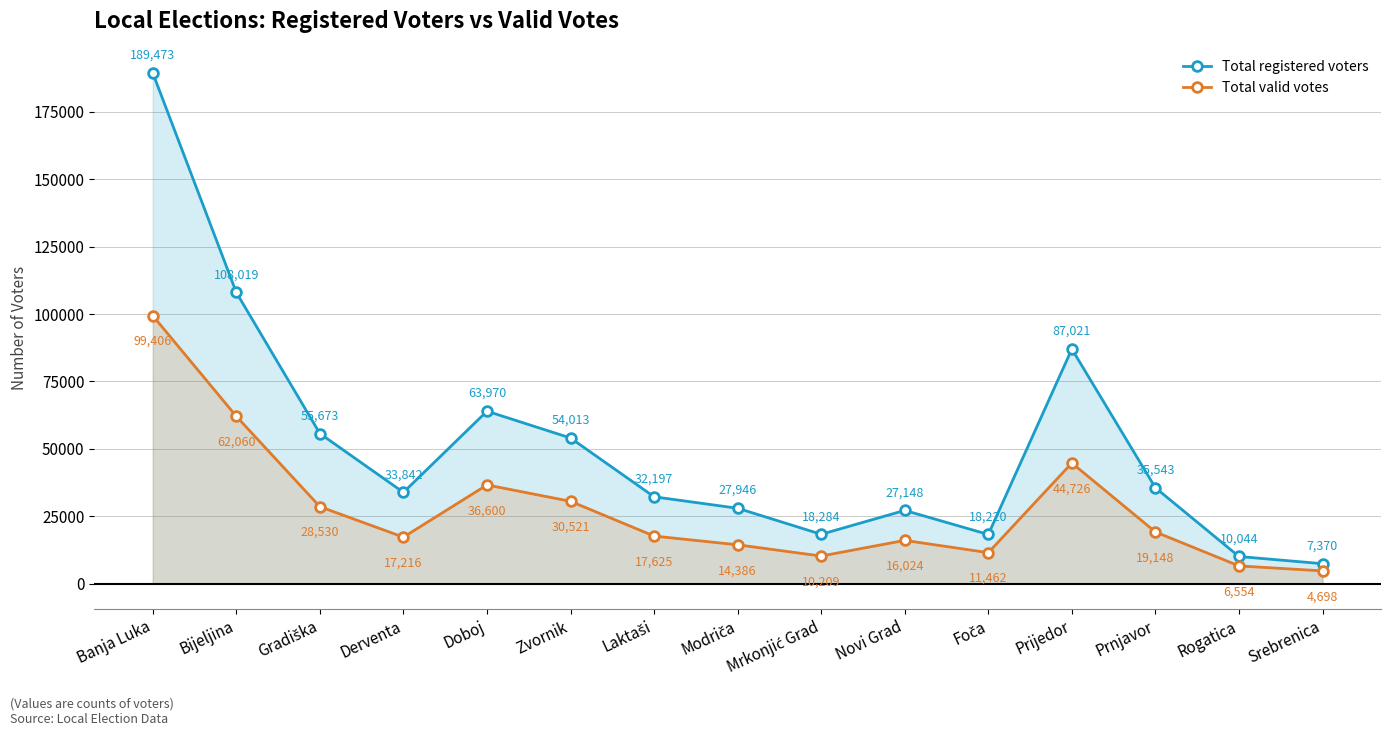

What is the average value of the Total valid votes series?

27944